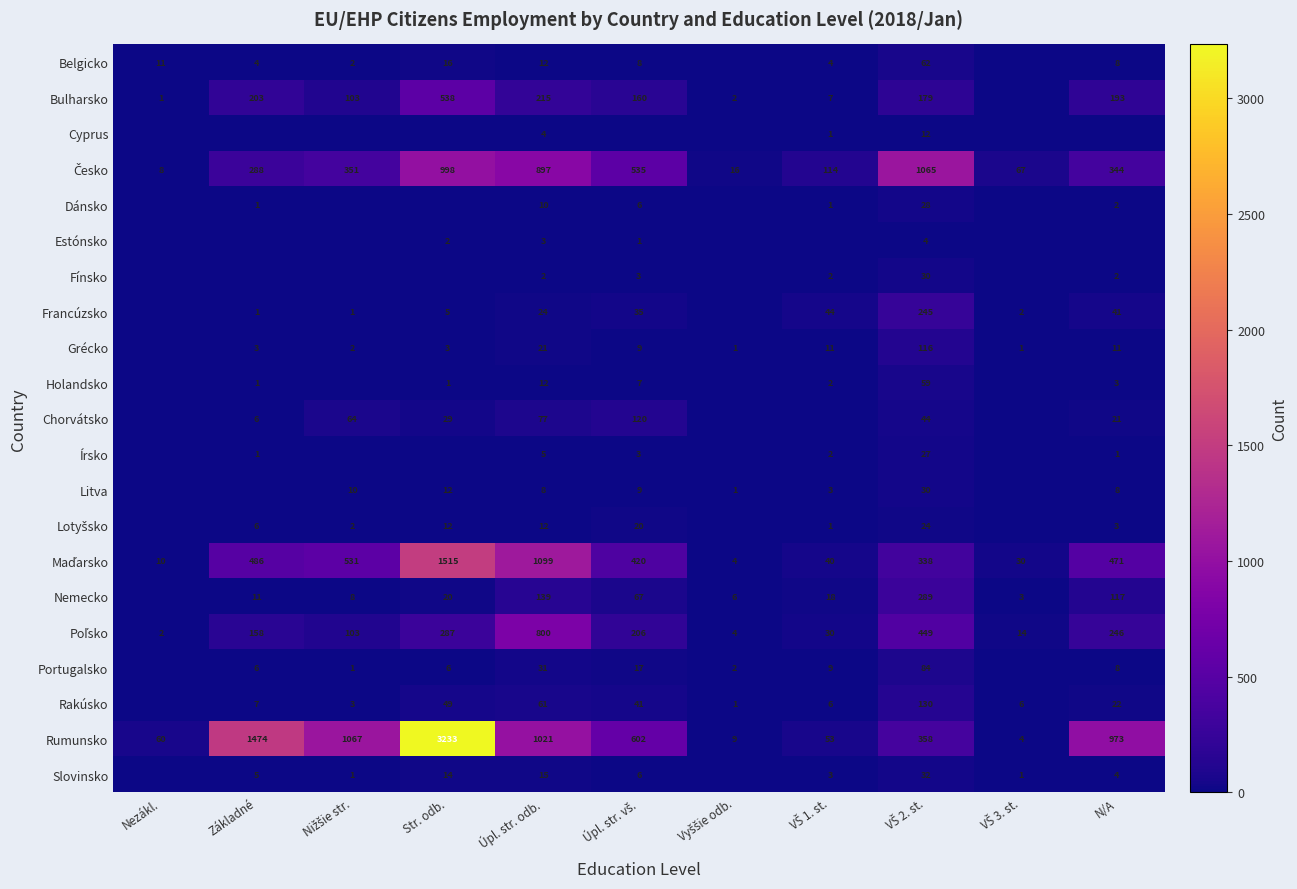

Count the number of categories in the chart.

11